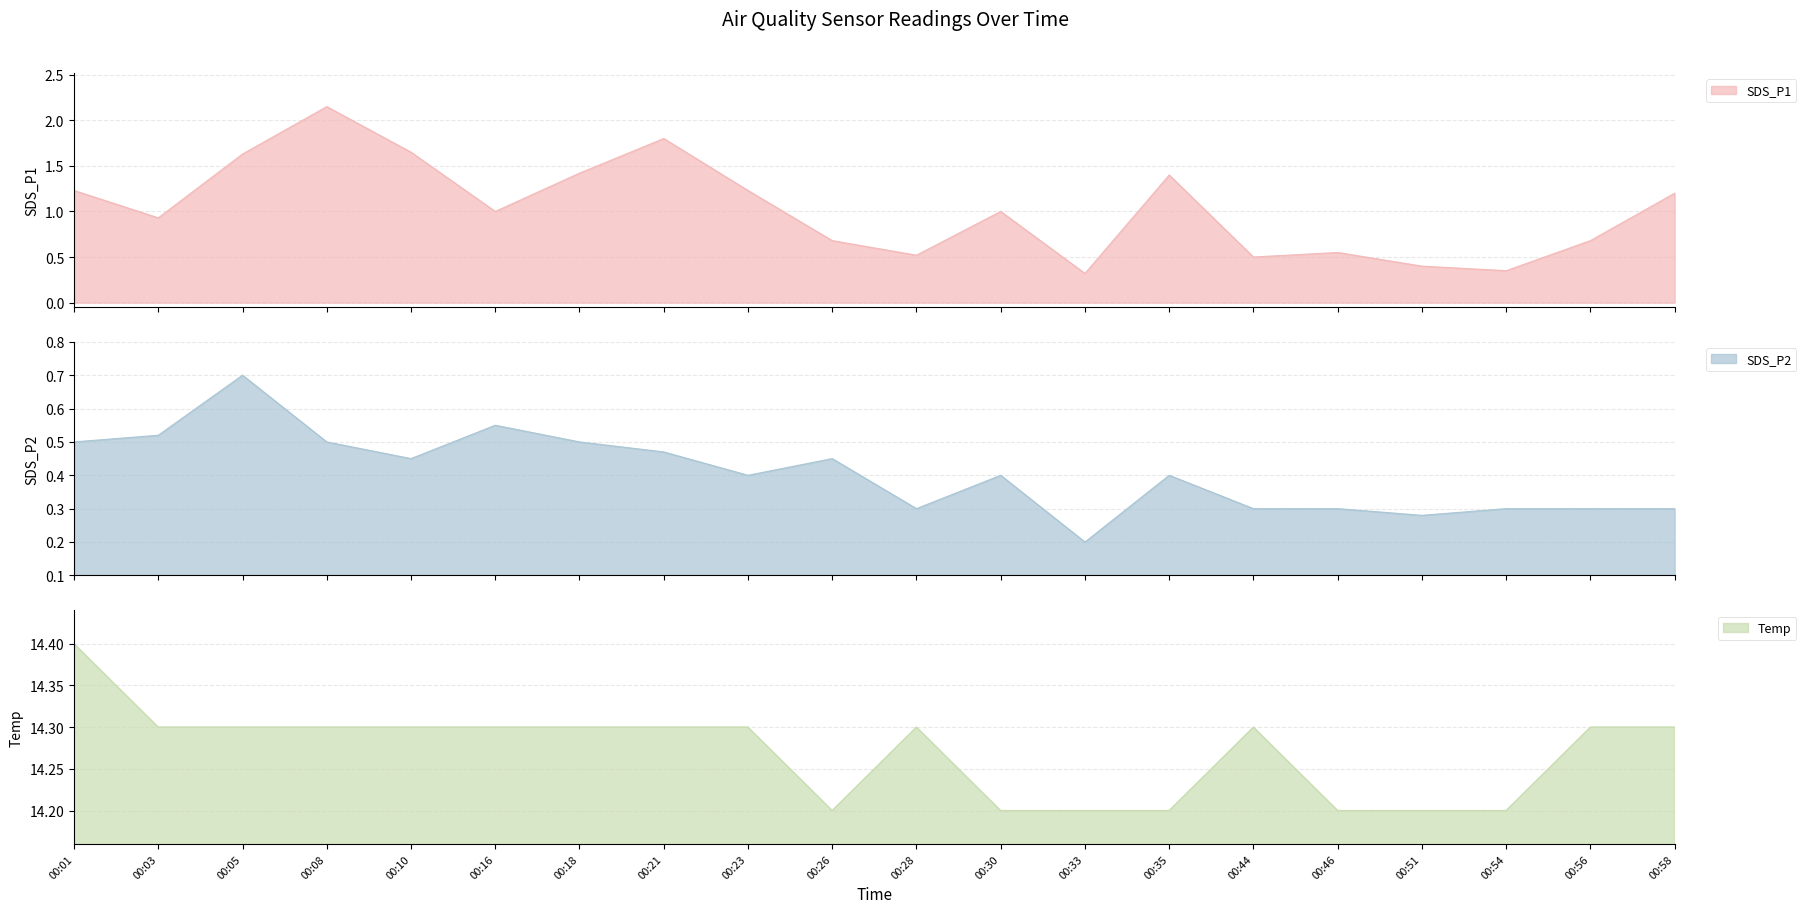

How many lines are shown in the chart?

3